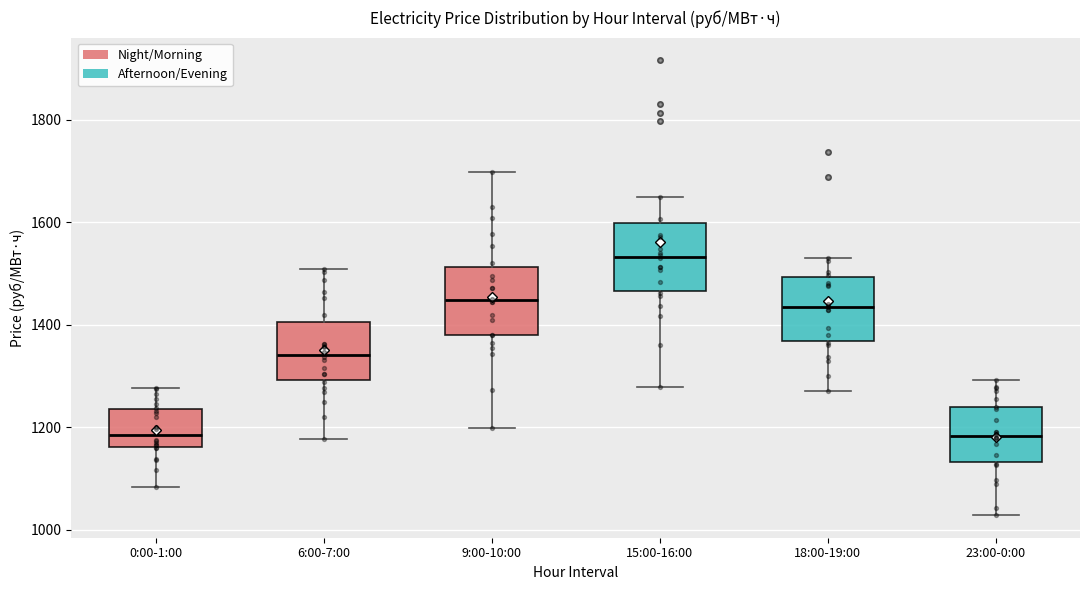

Reading left to right, read every box against the y-axis: the position of its median line, the range the box covers, and the ends of its whiskers. The values are not printed on the chart, so give them approximately, as read against the axis.

0:00-1:00: median 1180, box 1160 to 1240, whiskers 1080 to 1280
6:00-7:00: median 1340, box 1300 to 1400, whiskers 1180 to 1500
9:00-10:00: median 1440, box 1380 to 1520, whiskers 1200 to 1700
15:00-16:00: median 1540, box 1460 to 1600, whiskers 1280 to 1660
18:00-19:00: median 1440, box 1360 to 1500, whiskers 1280 to 1540
23:00-0:00: median 1180, box 1140 to 1240, whiskers 1020 to 1300